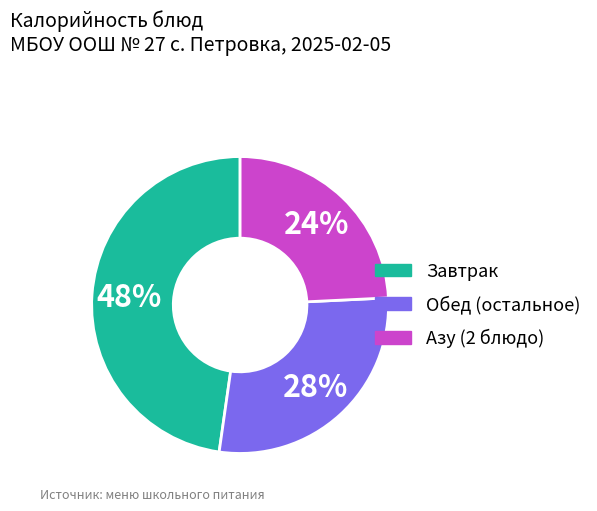

Does any single category account for the majority?

No